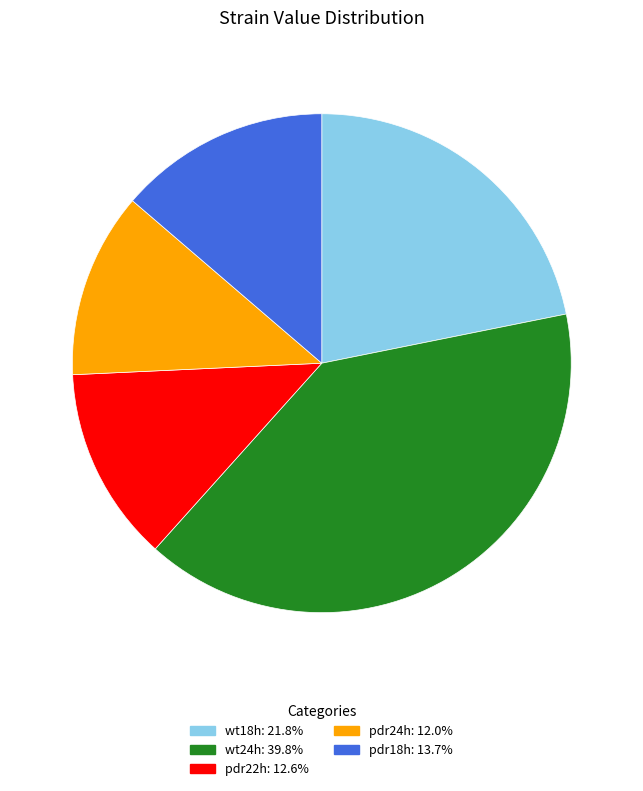

Rank the categories by value from lowest to highest.

pdr24h, pdr22h, pdr18h, wt18h, wt24h